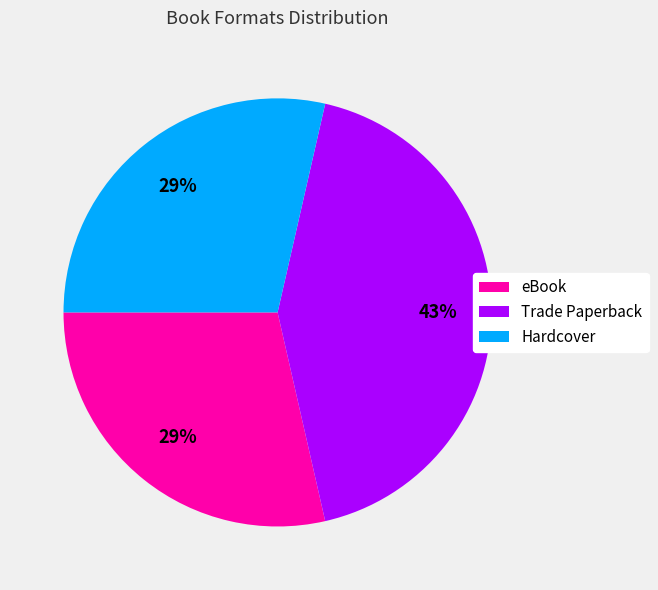

What is the ratio of the value at Trade Paperback to the value at Hardcover?

1.5